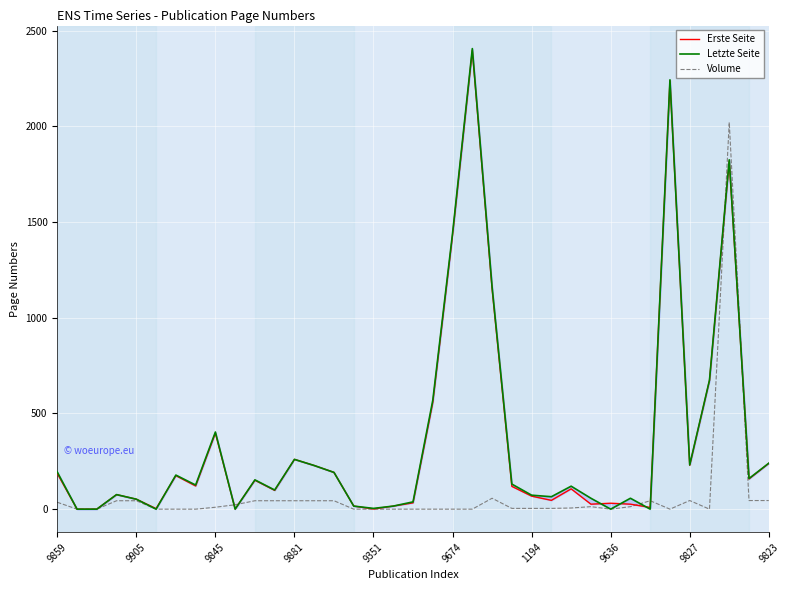

The Volume series shows 45 at 9823. True or false?

True